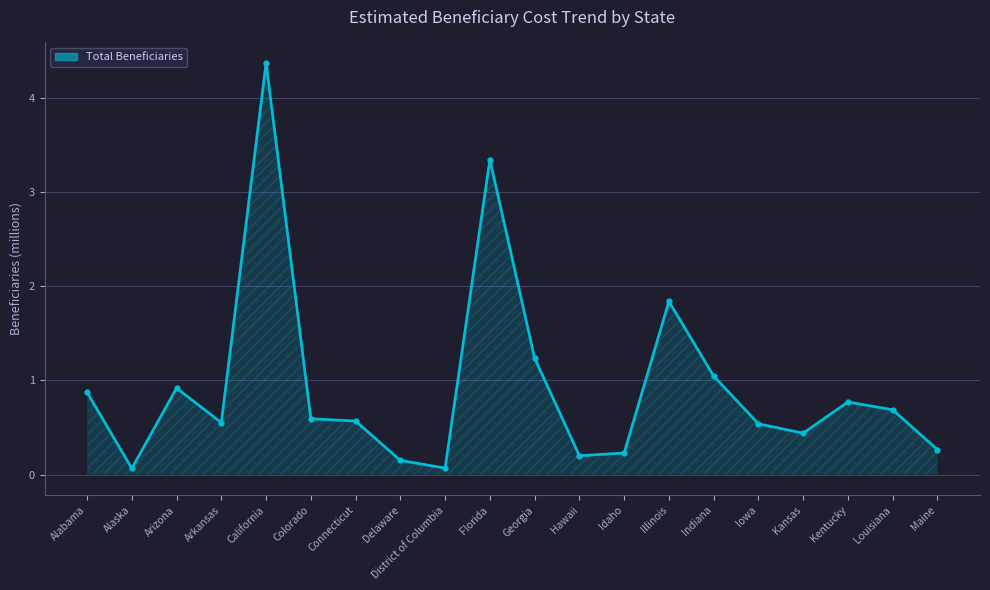

What is the greatest value displayed?

4.4